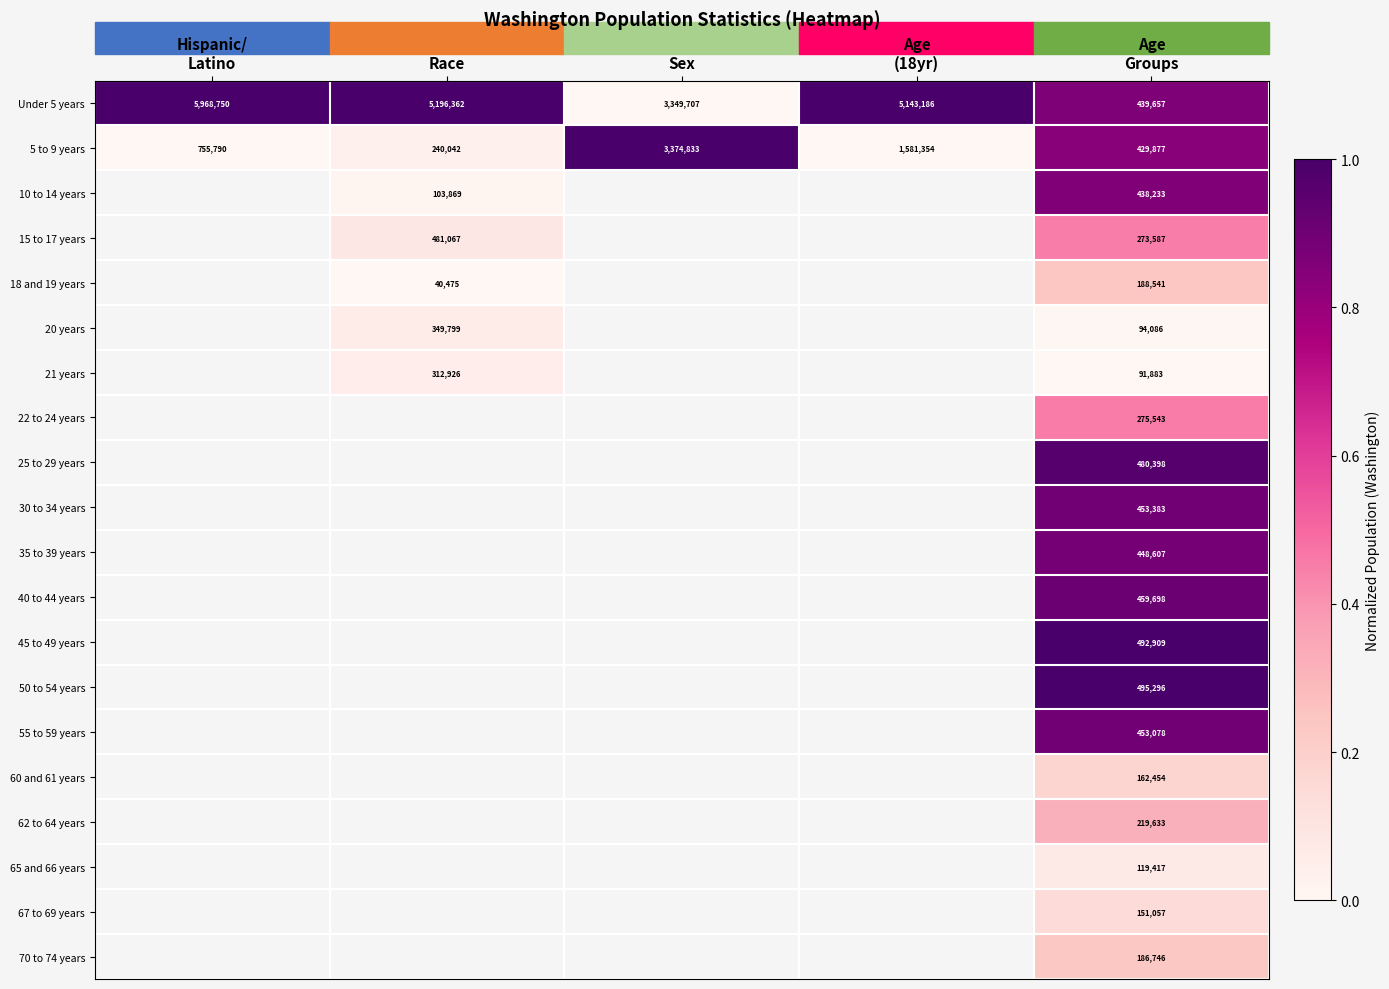

What is the minimum value for Under 5 years?

439657